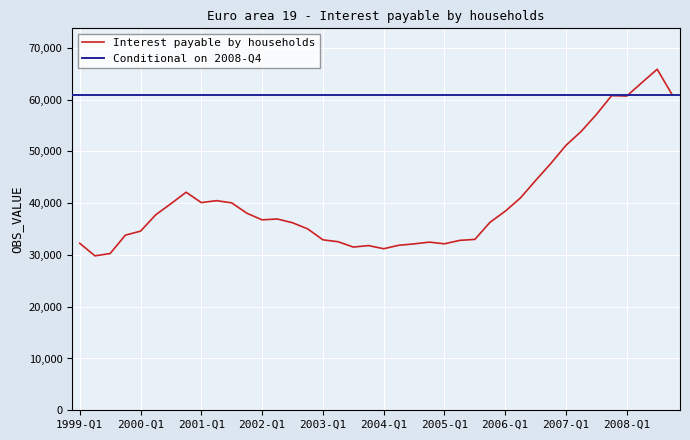

What is the average value?

40493.3